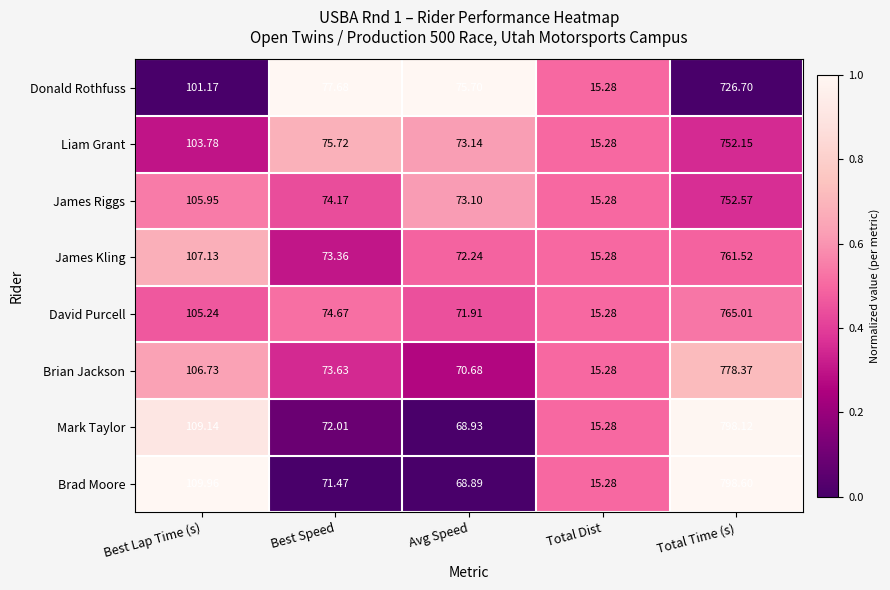

Rank the categories by James Kling value from lowest to highest.

Total Dist, Avg Speed, Best Speed, Best Lap Time (s), Total Time (s)